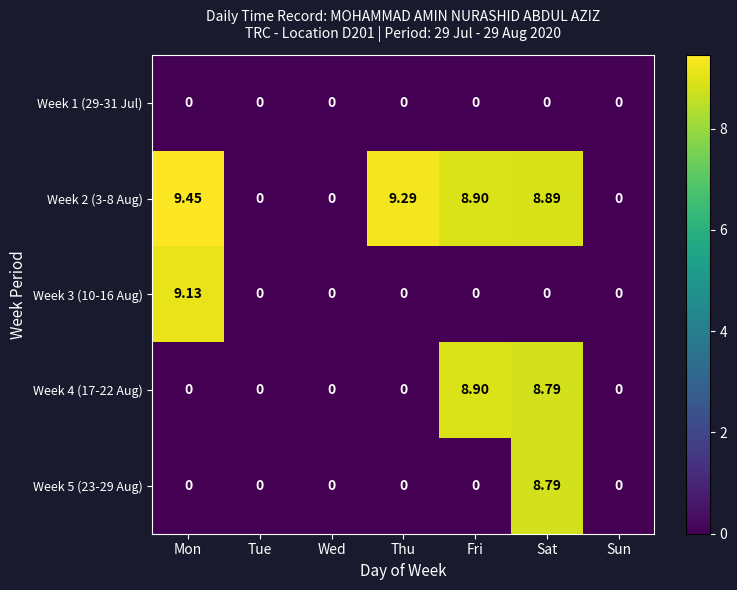

What is the total value across all series at Sat?

26.5